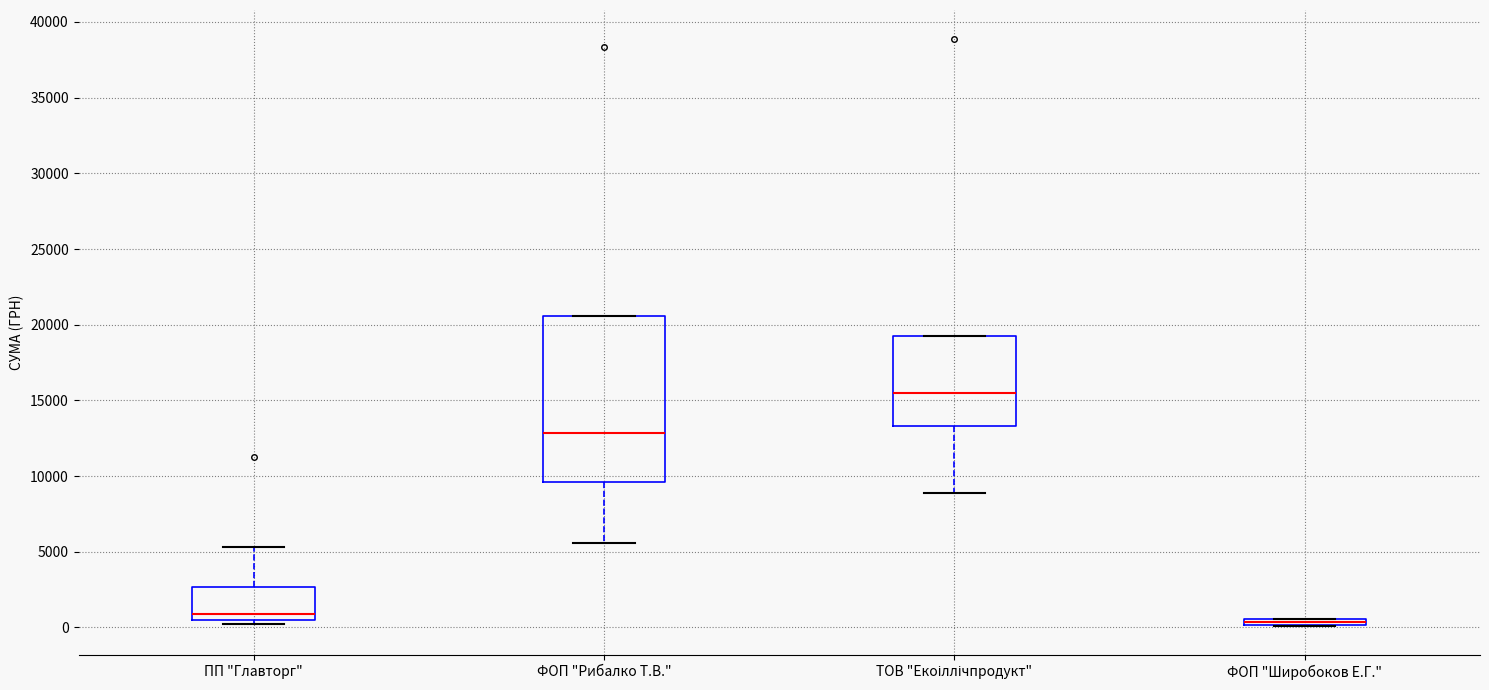

Where does the median line of the box for ТОВ "Екоіллічпродукт" sit on the y-axis? The values are not printed on the chart, so give them approximately, as read against the axis.

15500